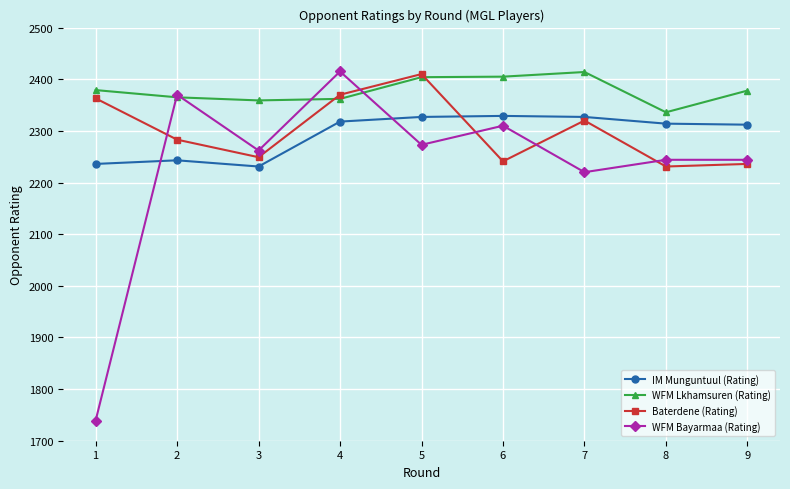

Is the value of WFM Bayarmaa (Rating) at 1 greater than the value of WFM Lkhamsuren (Rating) at 6?

No